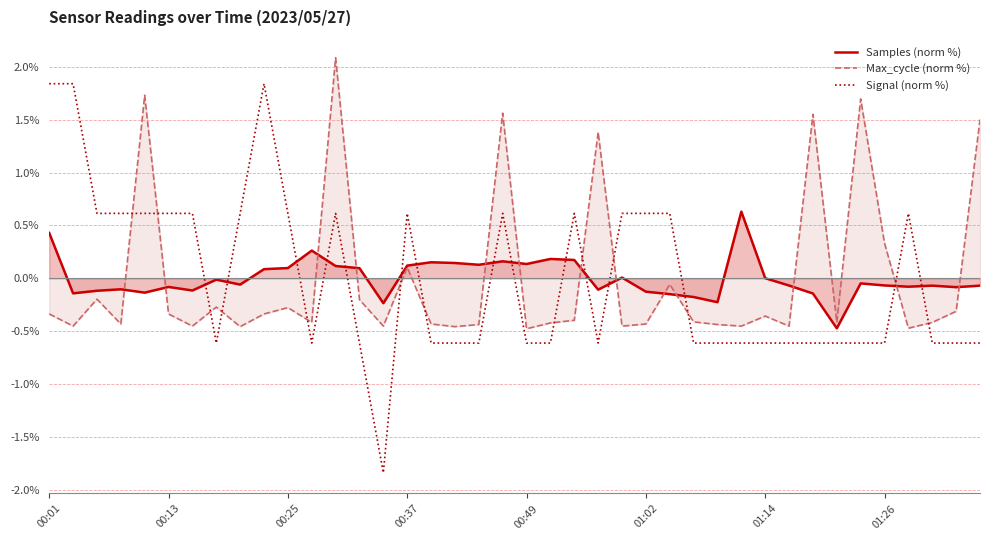

What is the maximum value for Samples (norm %)?

0.6